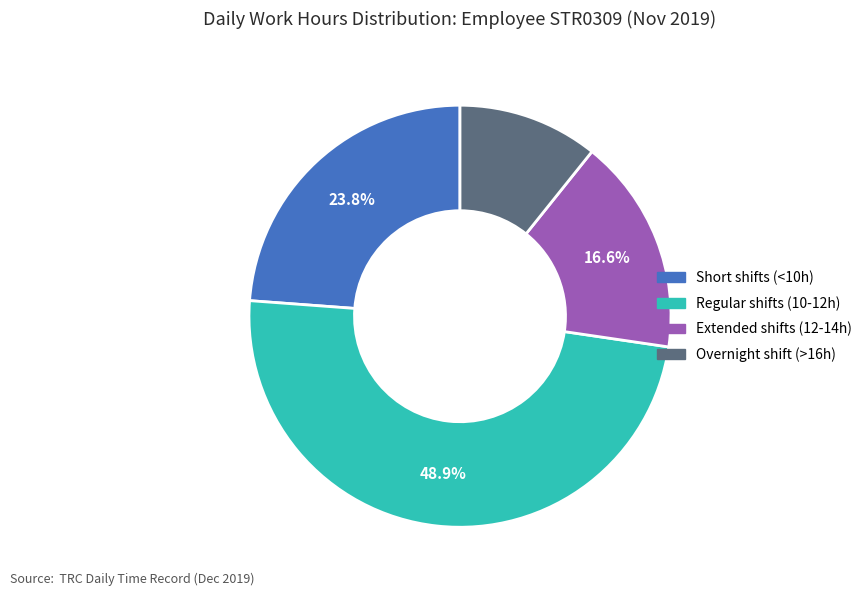

Is there any slice that represents more than half of the pie?

No